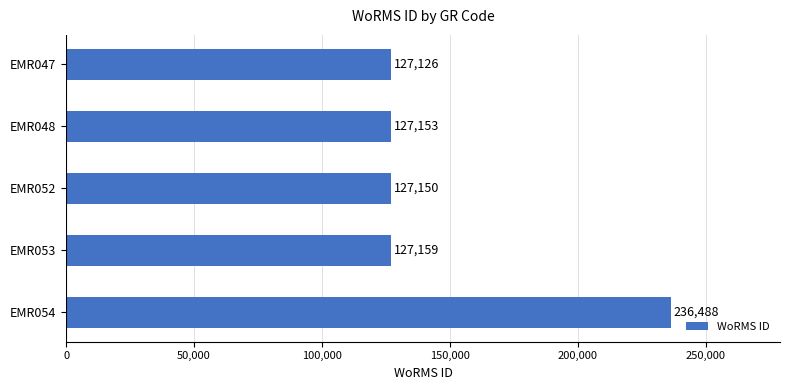

What value does the data have at EMR052, to the nearest 100?

127200